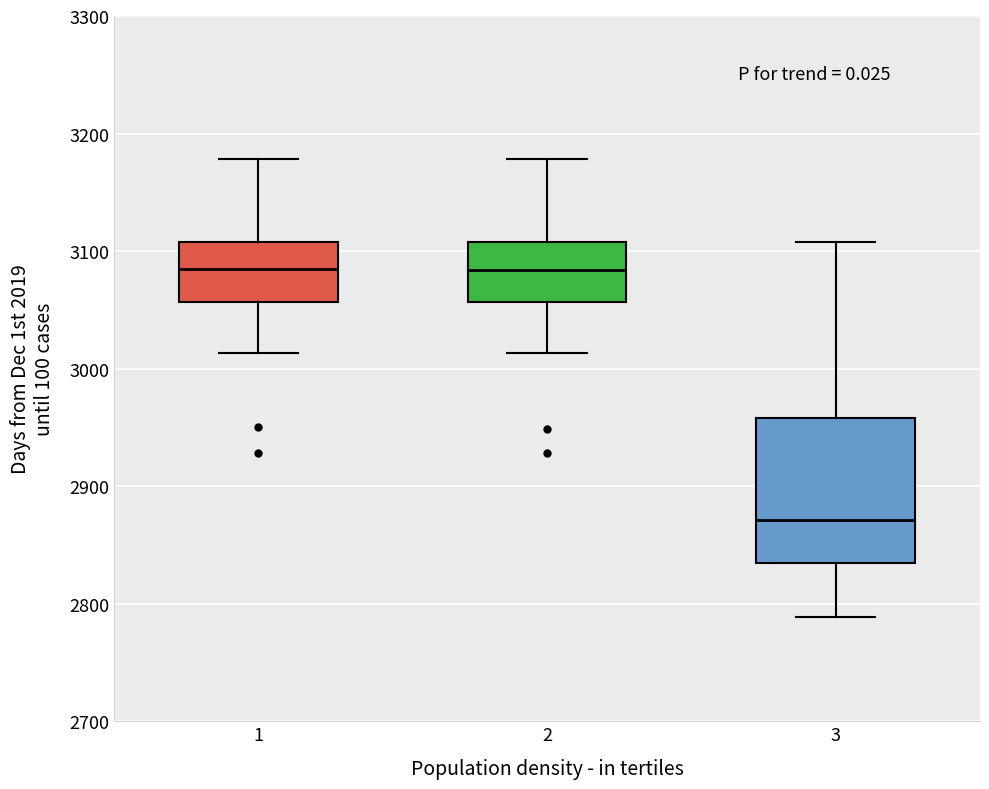

Where does the median line of the box at x = 2 sit on the y-axis? The values are not printed on the chart, so give them approximately, as read against the axis.

3080